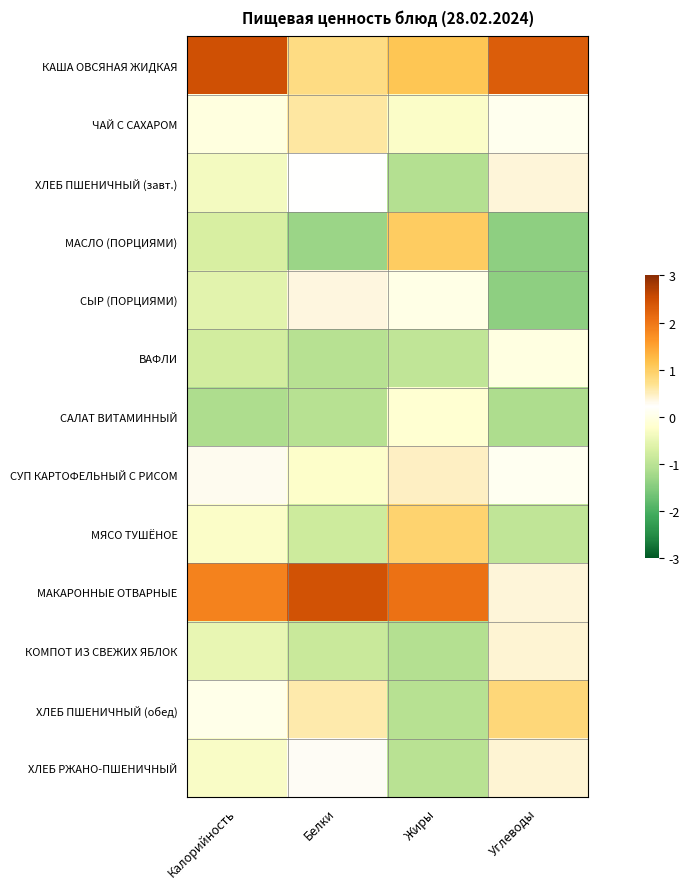

Which series has the largest range (max minus min)?

МАСЛО (ПОРЦИЯМИ)